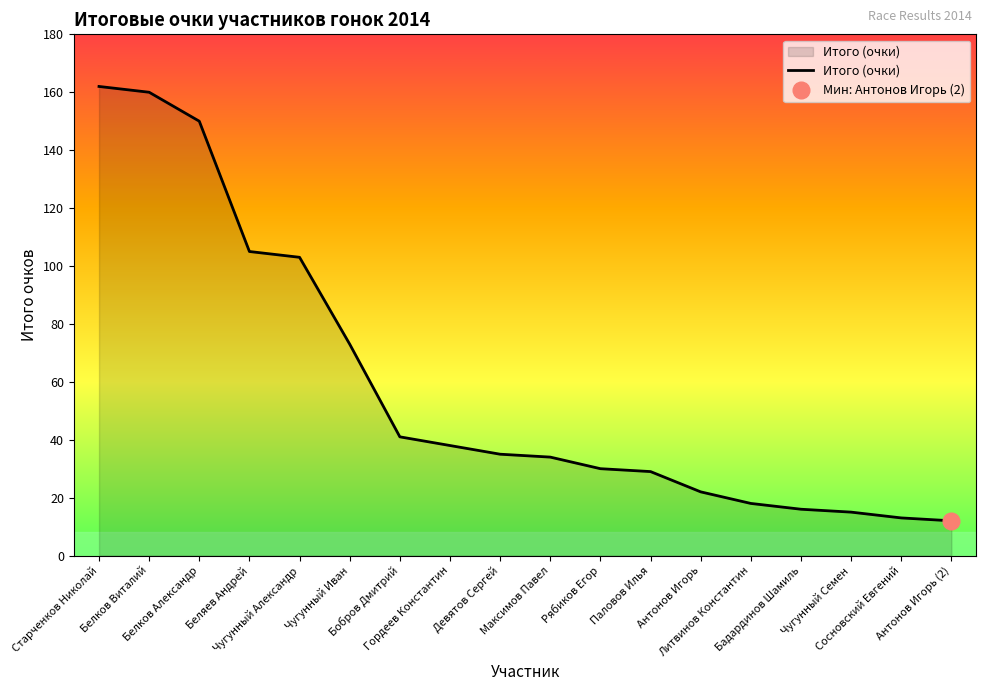

What is the label of the 14th point from the left?

Литвинов Константин